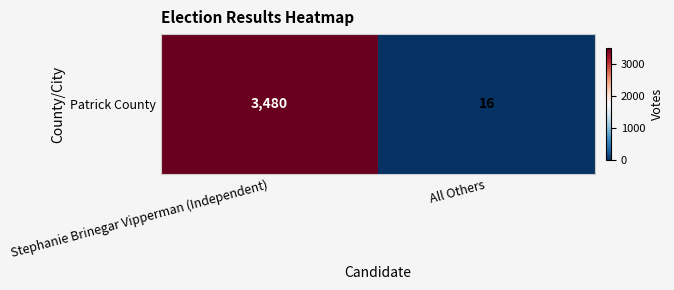

How many distinct data groups are displayed?

1